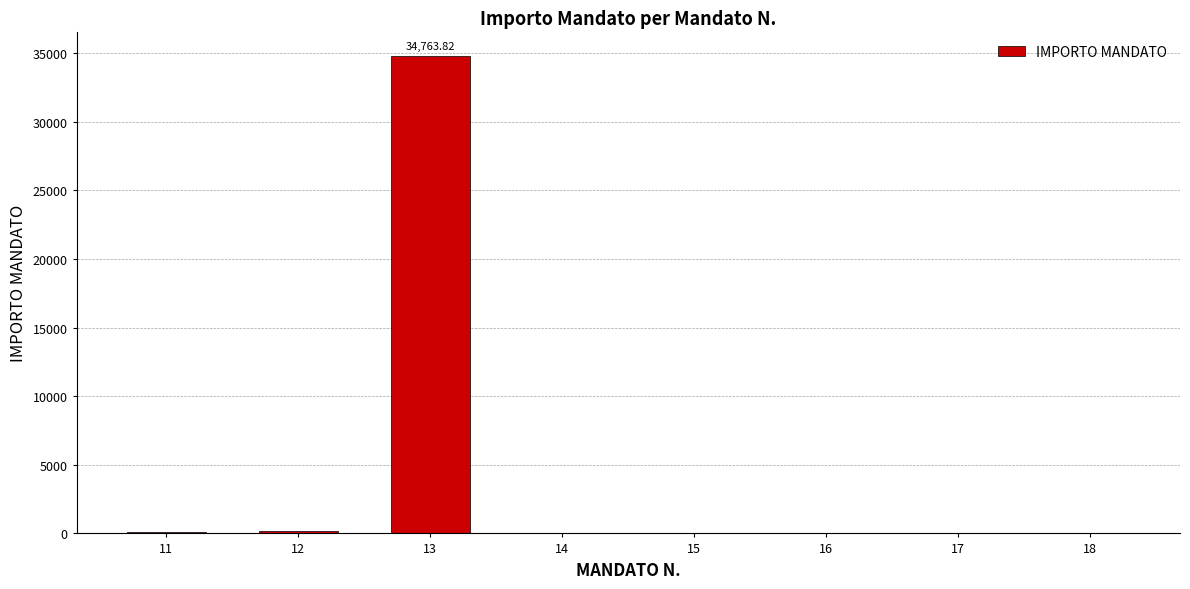

What is the greatest value displayed?

34763.8